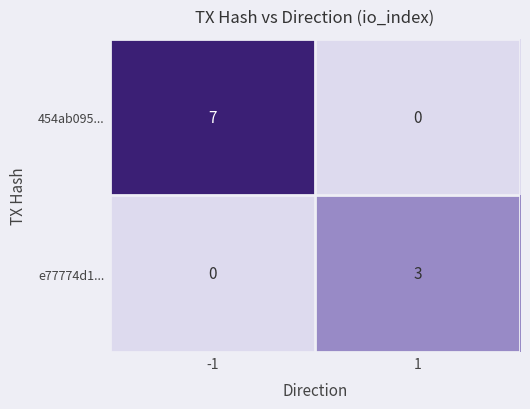

Which series has the widest spread of values?

454ab095...